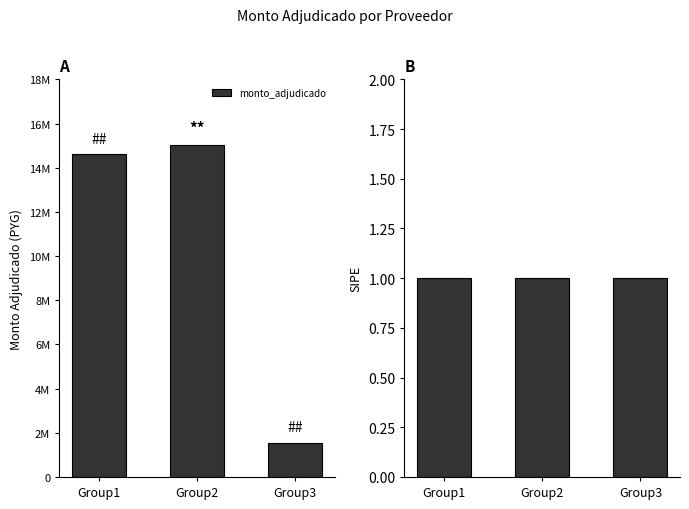

What is the minimum value shown in the chart?

1560000